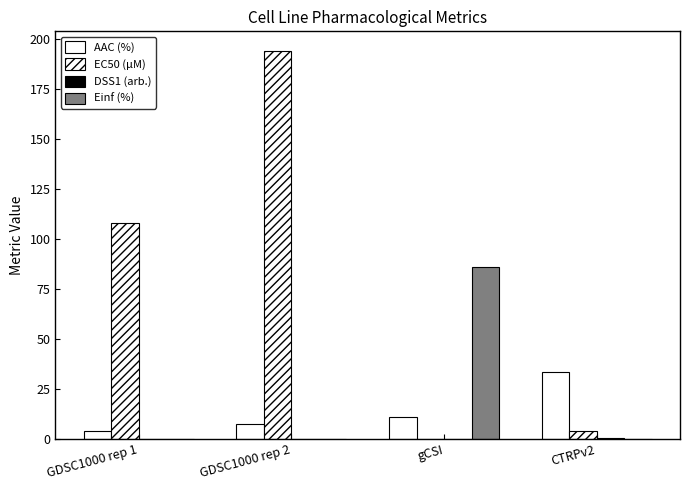

Does the chart contain stacked bars?

No